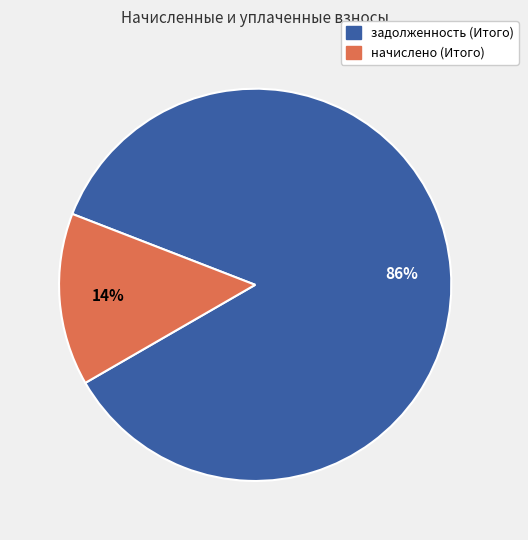

Is there any slice that represents more than half of the pie?

Yes